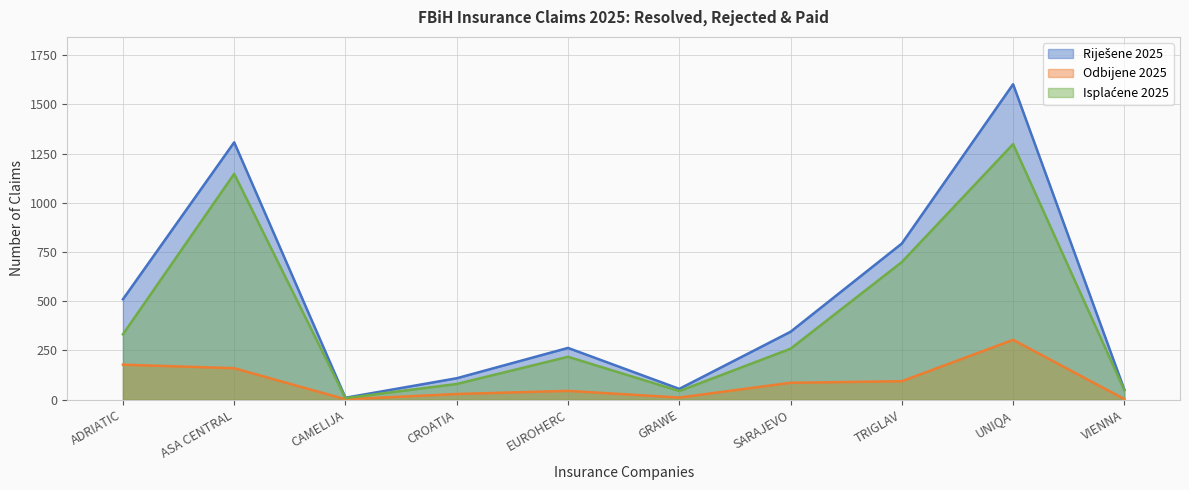

True or false: Isplaćene 2025 and Odbijene 2025 intersect in this chart.

False